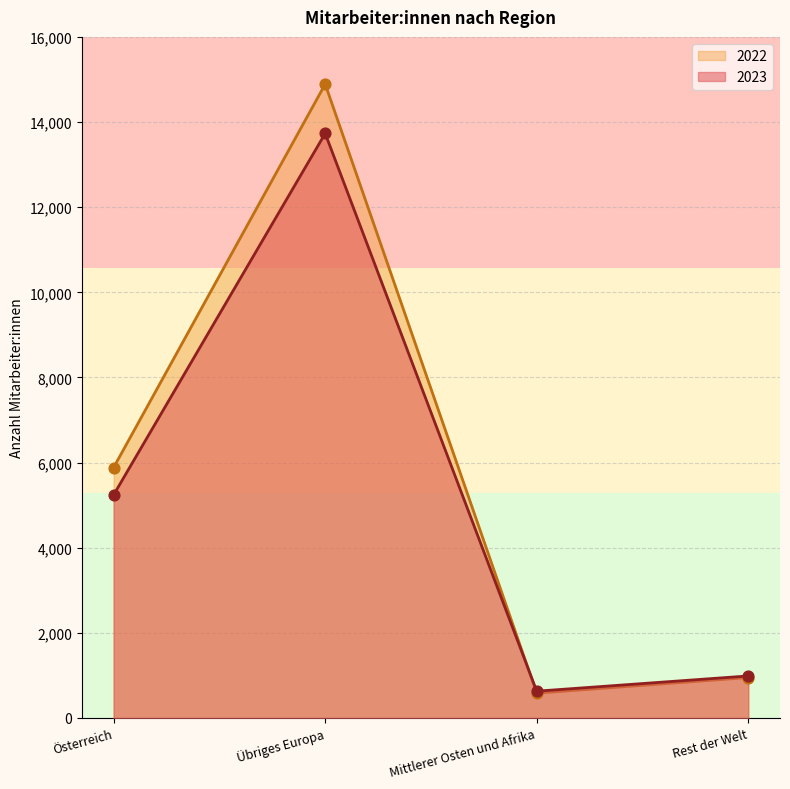

Which series contains the lowest Y value?

2022